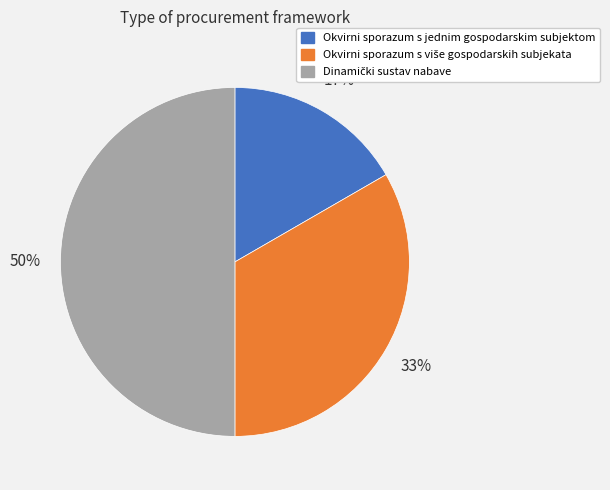

How many slices are in this pie chart?

3